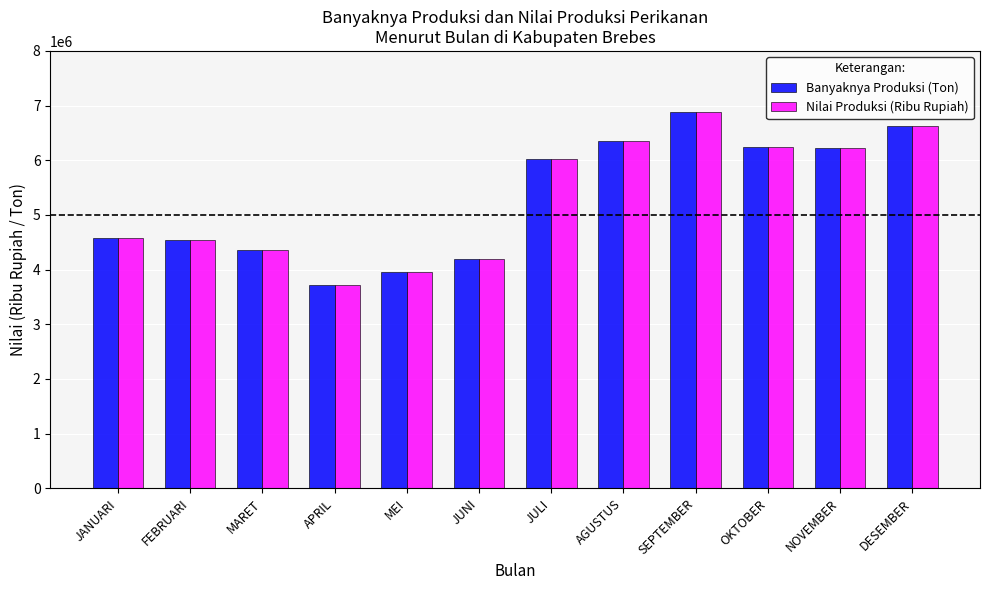

The Banyaknya Produksi (Ton) series shows 6878000.0 at SEPTEMBER. True or false?

True